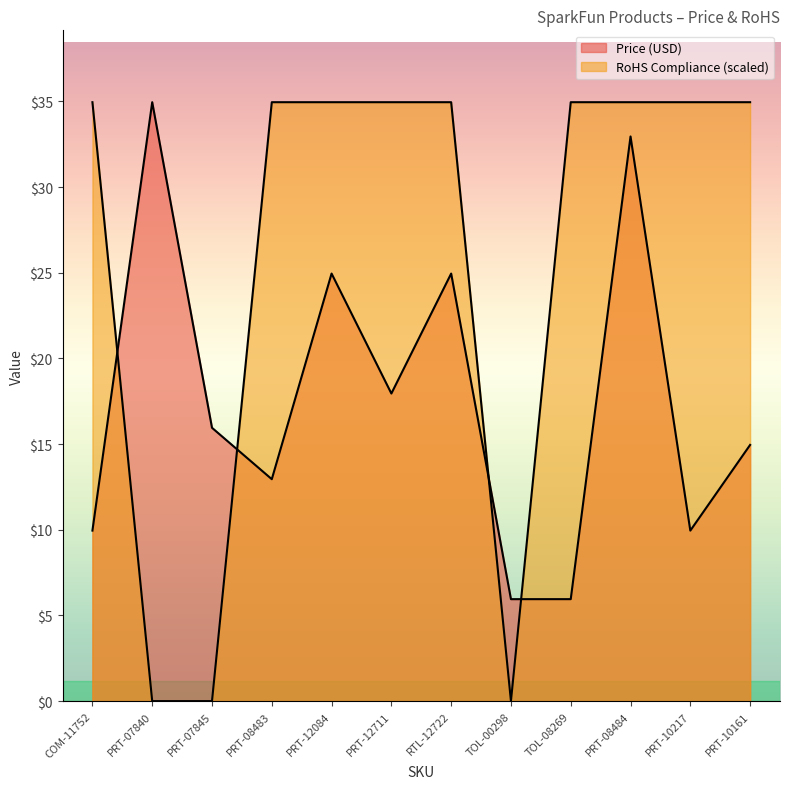

Which series has the largest range (max minus min)?

RoHS Compliance